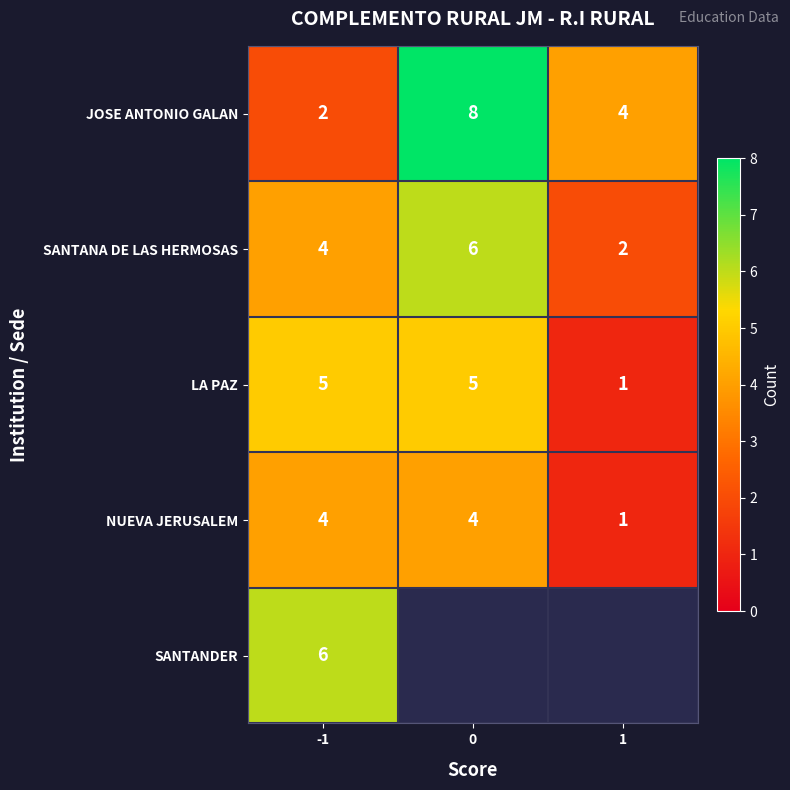

What is the smallest value displayed?

1.0